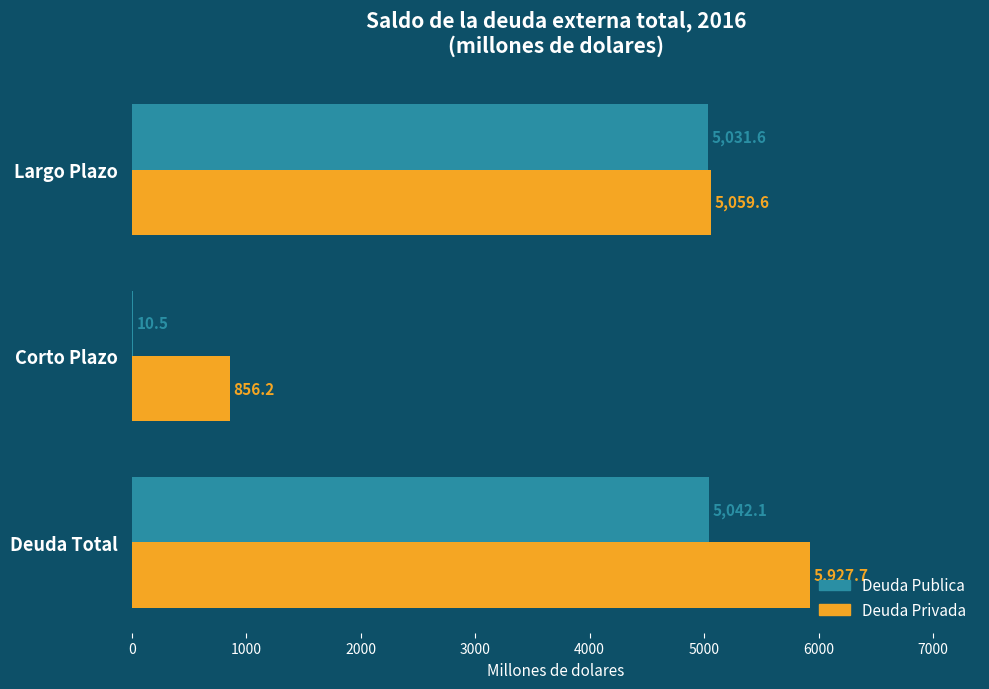

True or false: Deuda Publica has a value of 10.5 at Corto Plazo.

True